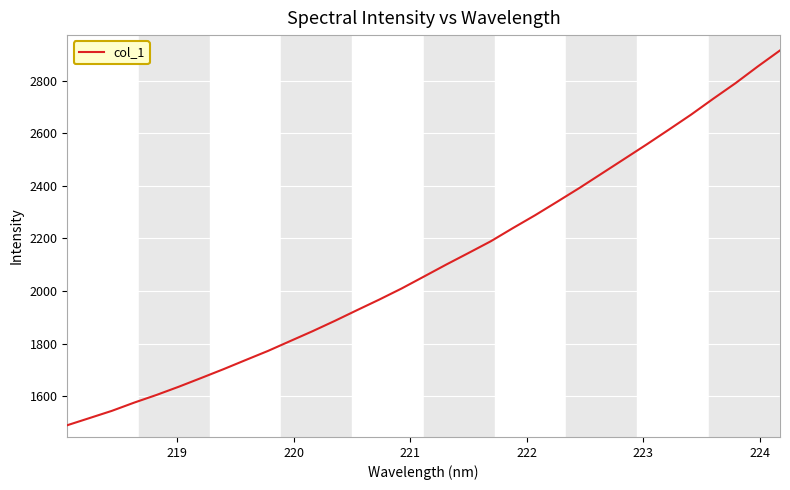

How many lines are shown in the chart?

1